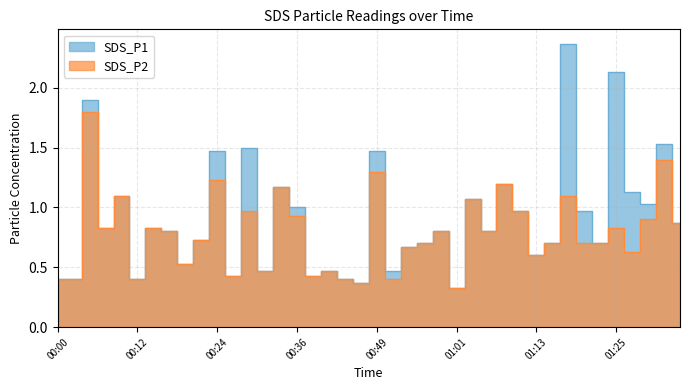

Which category has the highest value across all series?

01:18